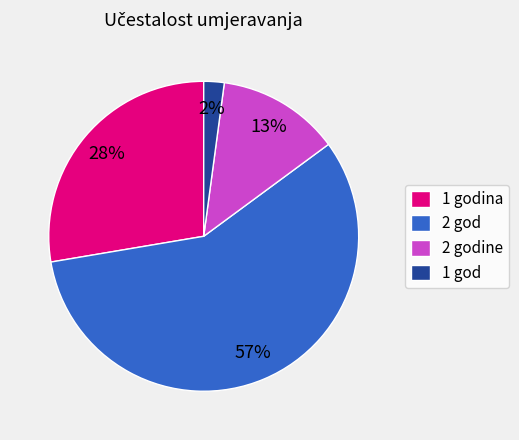

What is the smallest slice in the pie chart?

1 god